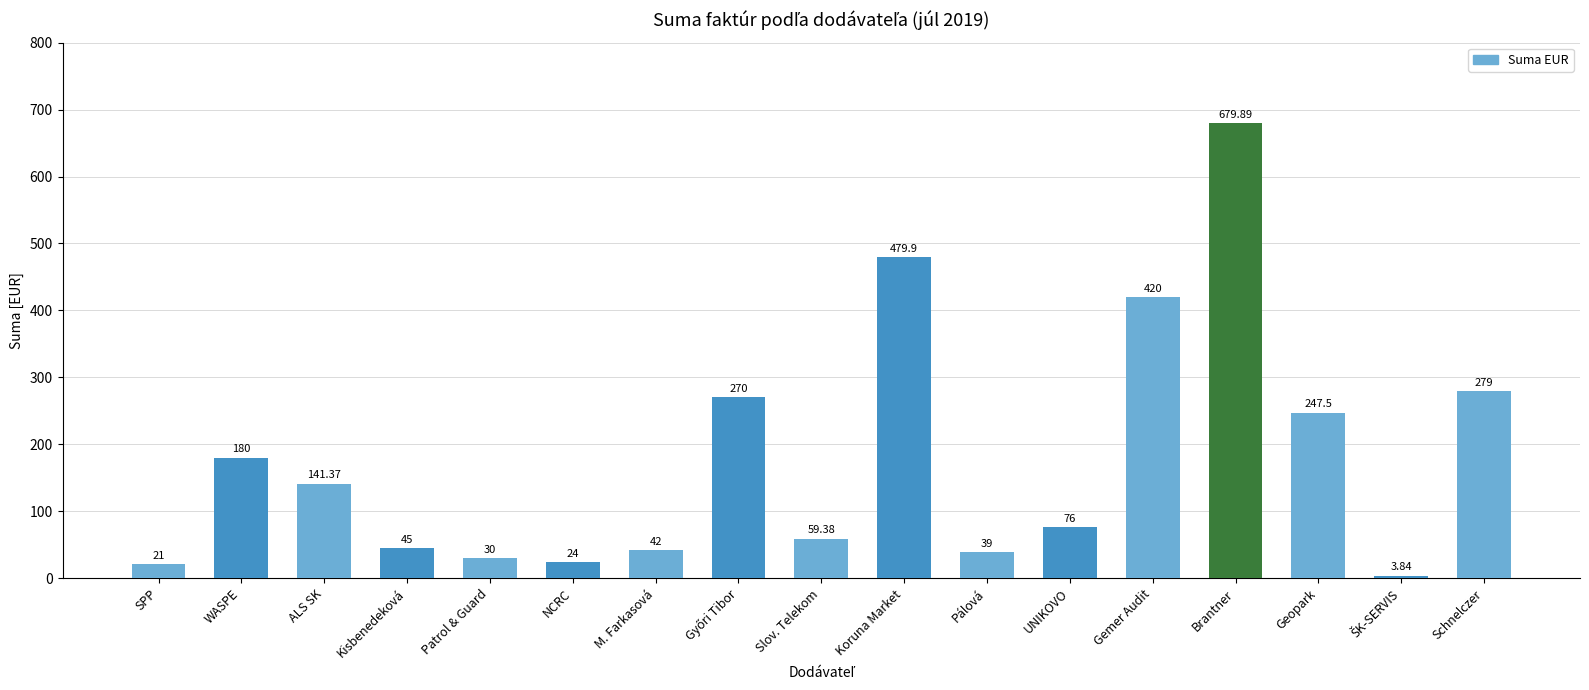

Where is the data nearest to the value 341?

Schnelczer